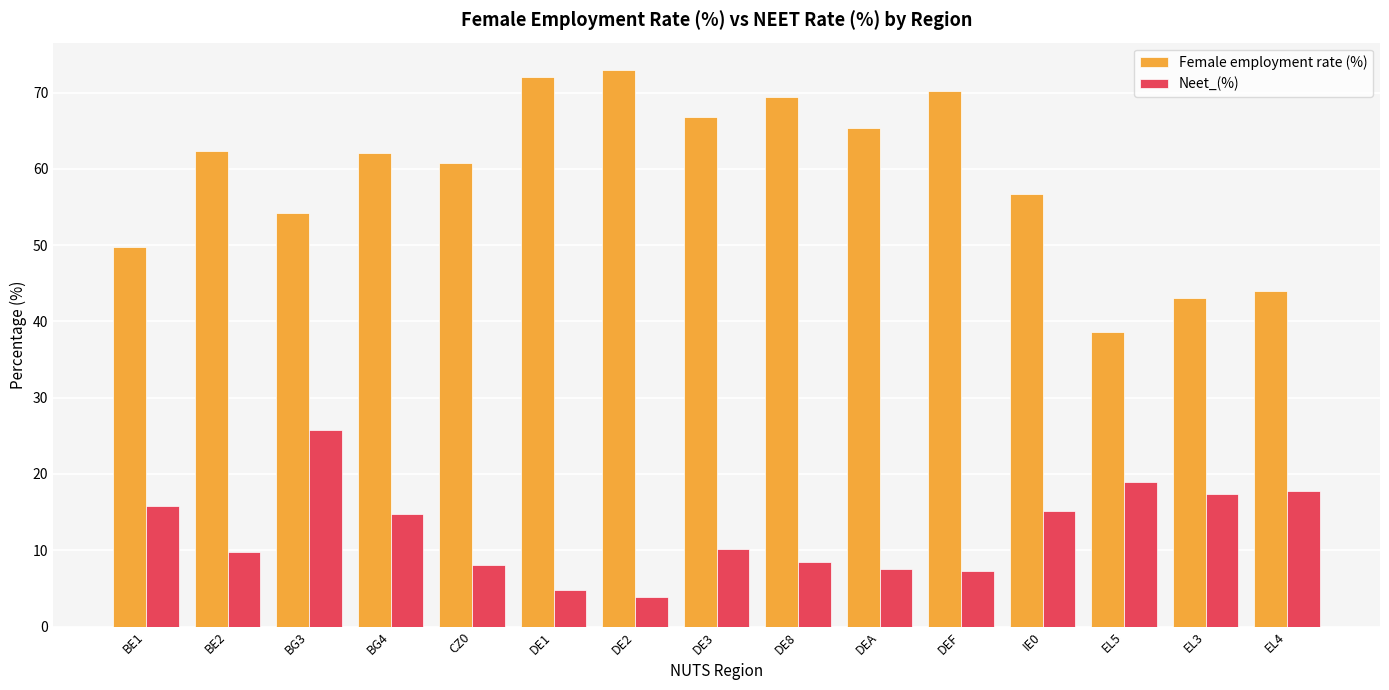

What is the difference between the highest and lowest values at EL3?

25.7